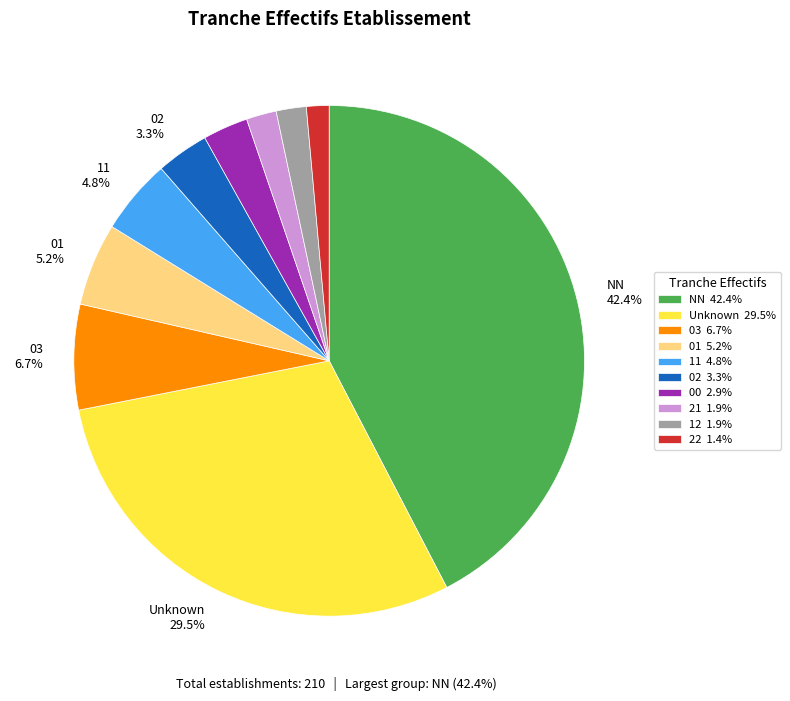

Is there a majority slice in this chart?

No